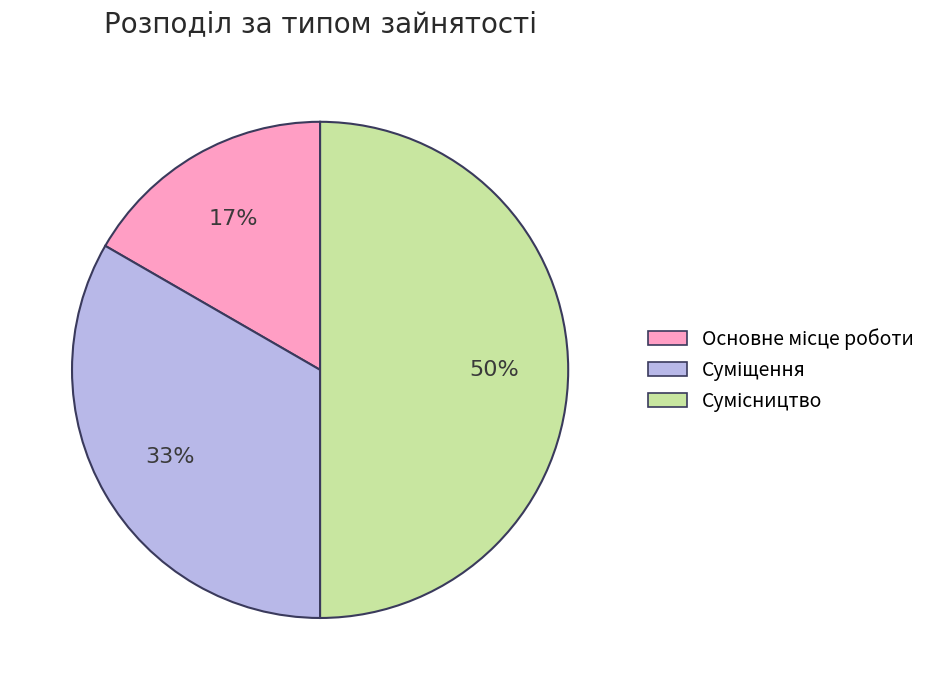

To the nearest percent, what is the average slice percentage?

33%